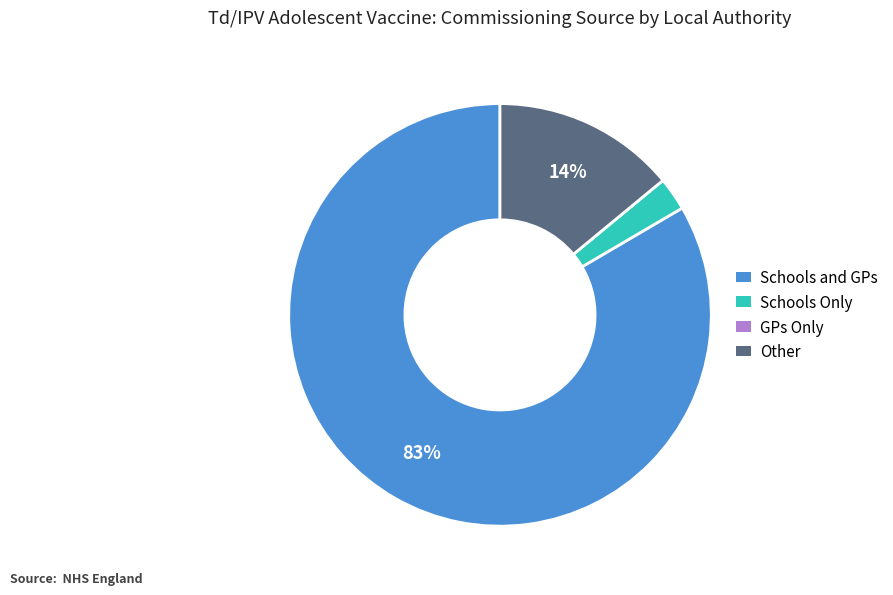

To the nearest percent, what is the average slice percentage?

25%